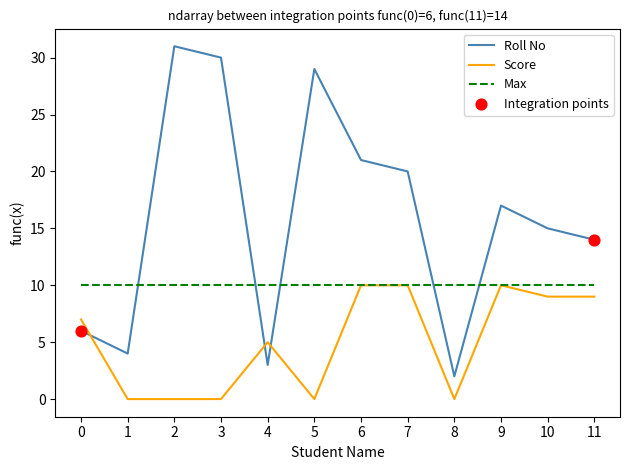

Is the value of Max at 9 greater than the value of Roll No at 6?

No